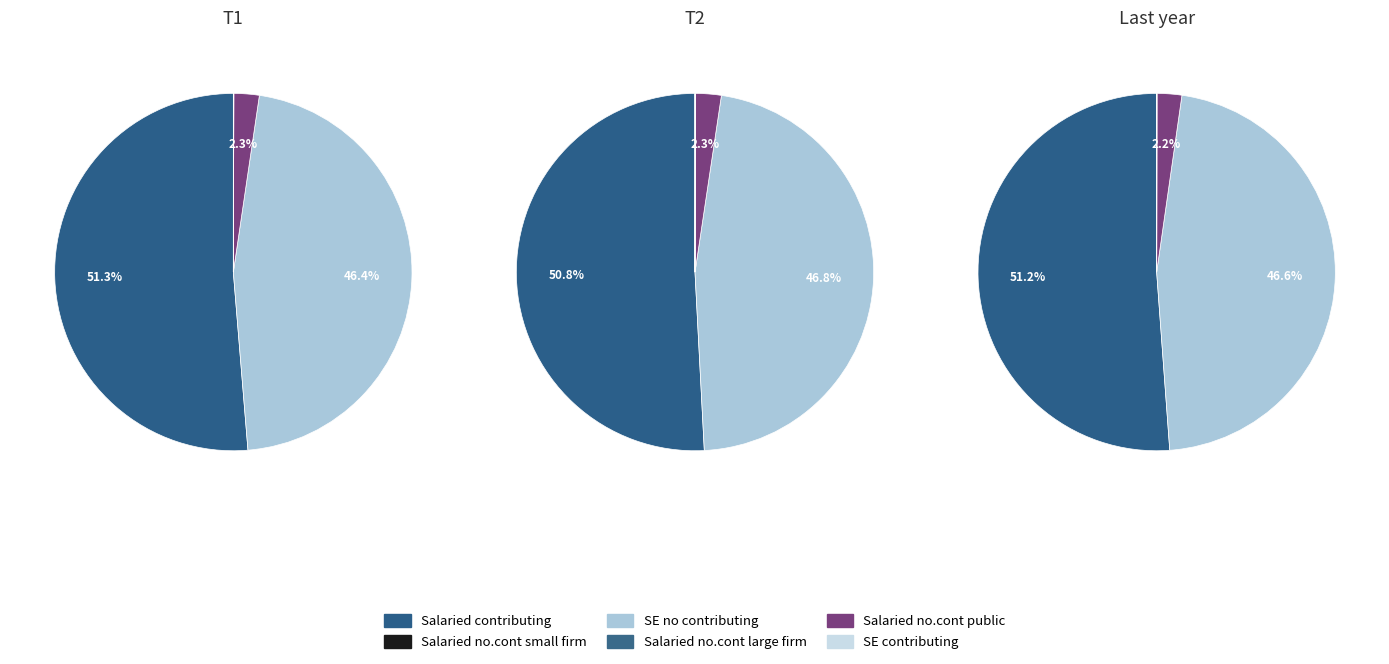

Is it true that 13 is 1% of the pie?

False